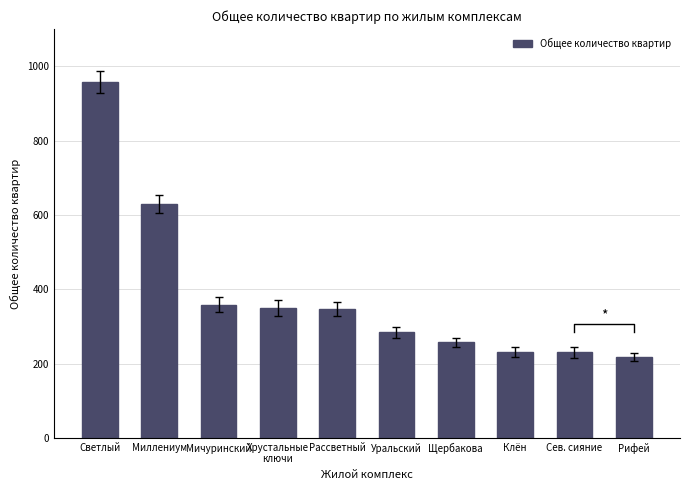

Are the bars horizontal?

No